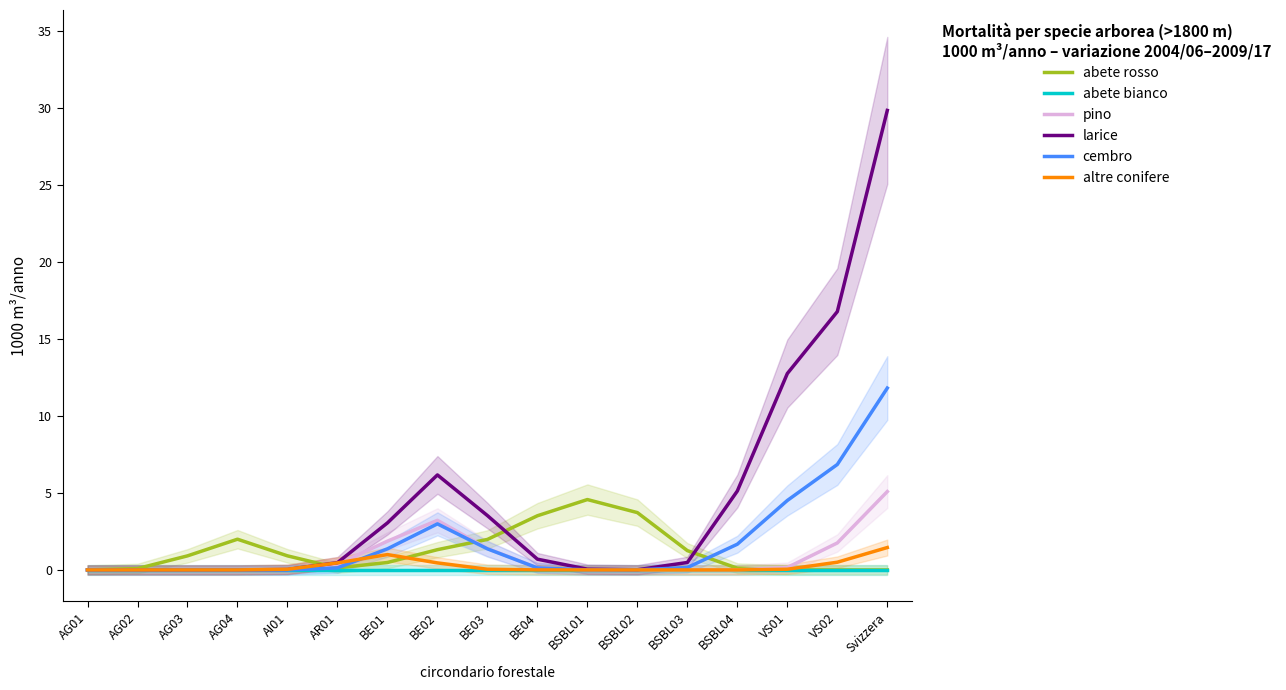

The pino series shows 0.5 at AR01. True or false?

False